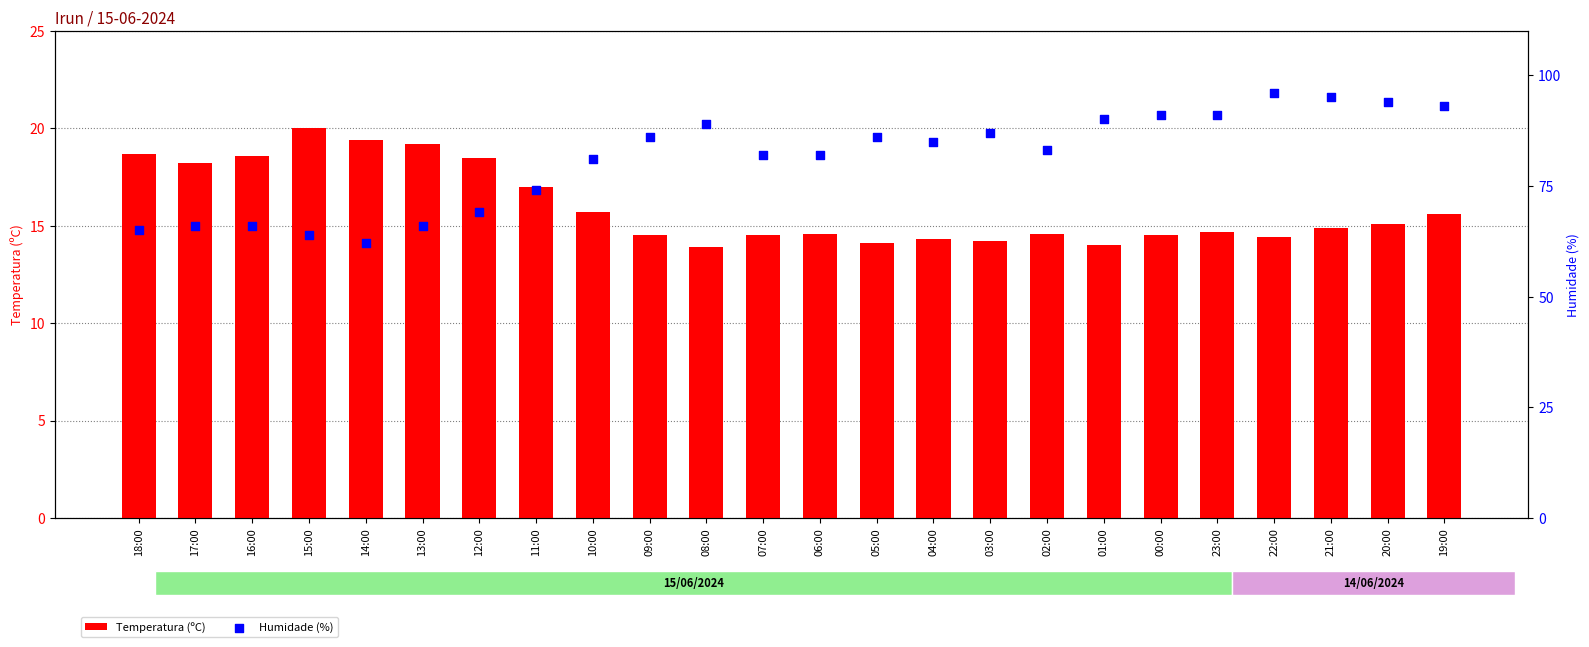

Which series has the largest total across all categories?

Humidade (%)